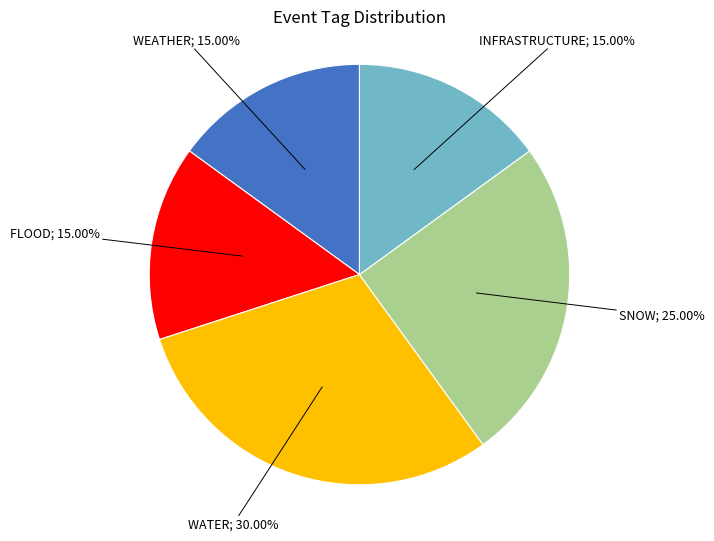

How many segments does this pie chart have?

5